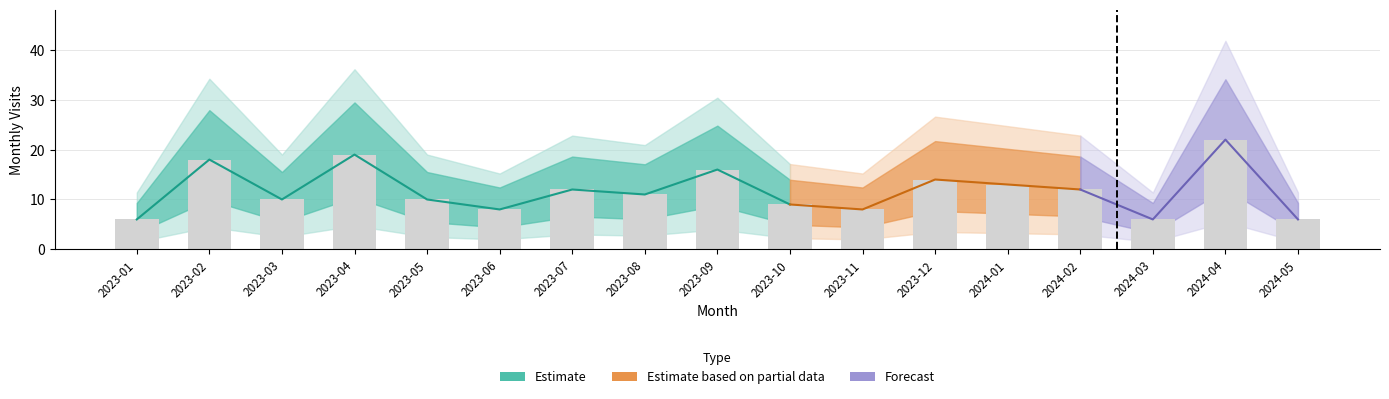

Reading right to left, extract all data points from this chart.

6	22	6	12	13	14	8	9	16	11	12	8	10	19	10	18	6